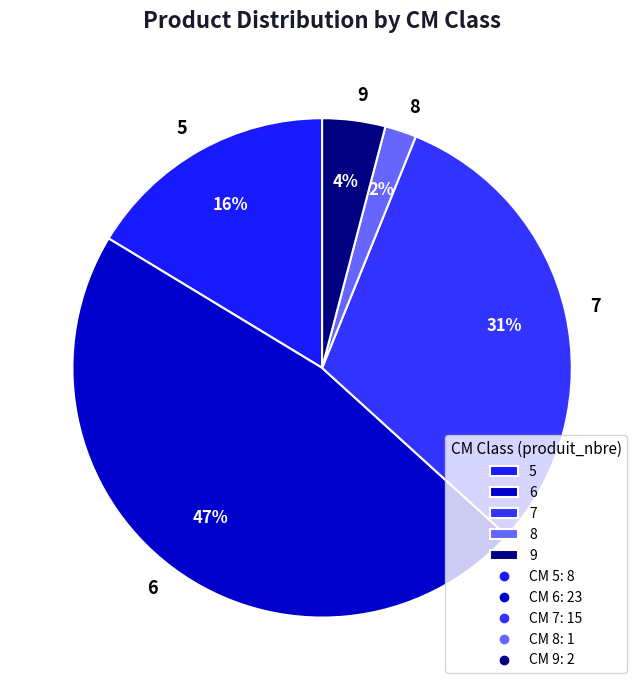

How many slices are in this pie chart?

5